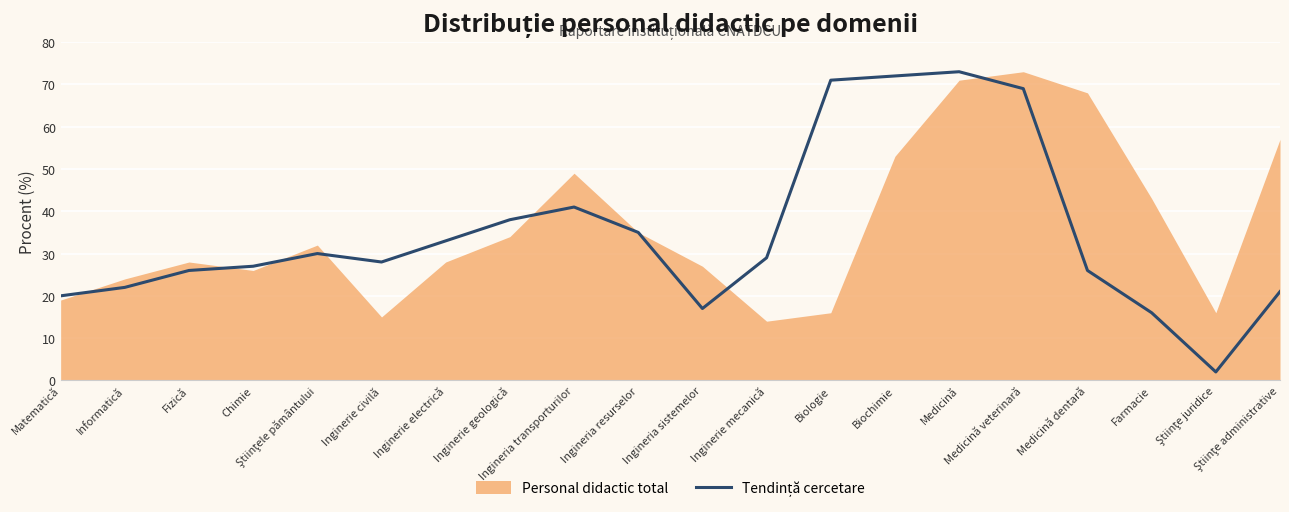

Reading left to right, what are all the values shown in this chart?

20	22	26	27	30	28	33	38	41	35	17	29	71	72	73	69	26	16	2	21